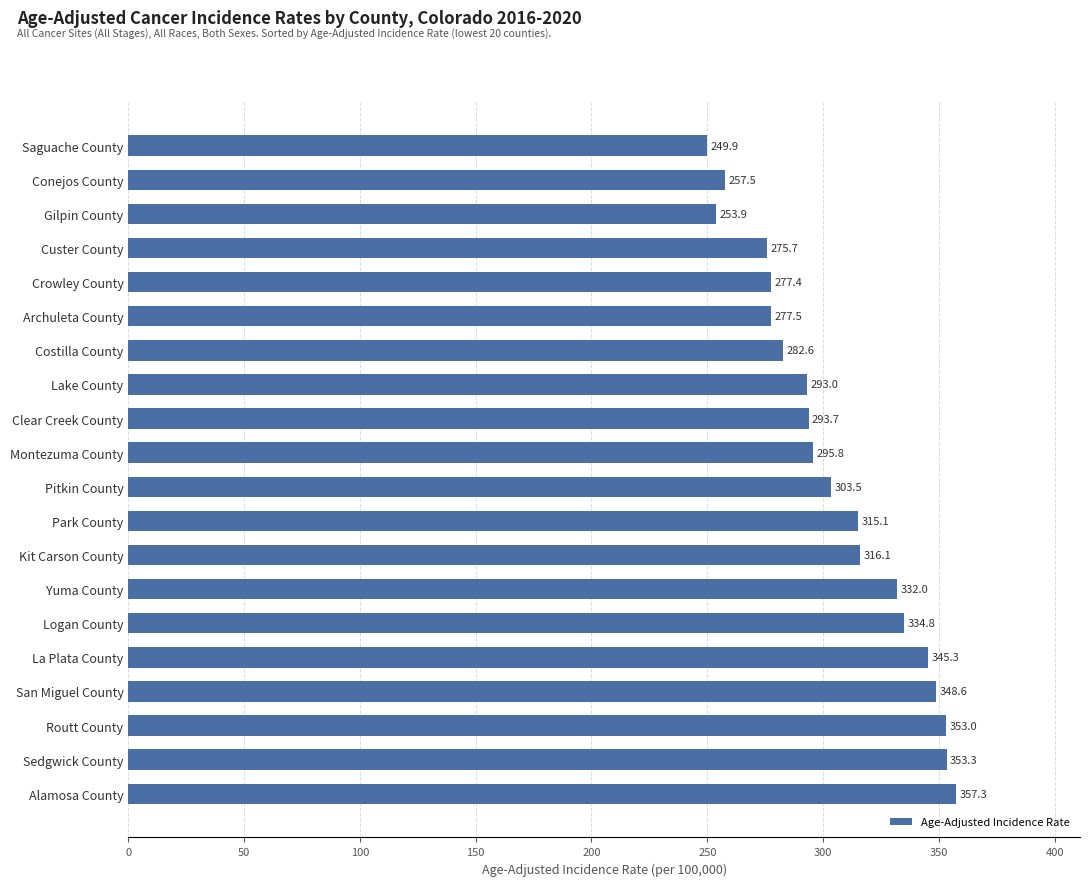

Rank the categories by value from highest to lowest.

Alamosa County, Sedgwick County, Routt County, San Miguel County, La Plata County, Logan County, Yuma County, Kit Carson County, Park County, Pitkin County, Montezuma County, Clear Creek County, Lake County, Costilla County, Archuleta County, Crowley County, Custer County, Conejos County, Gilpin County, Saguache County